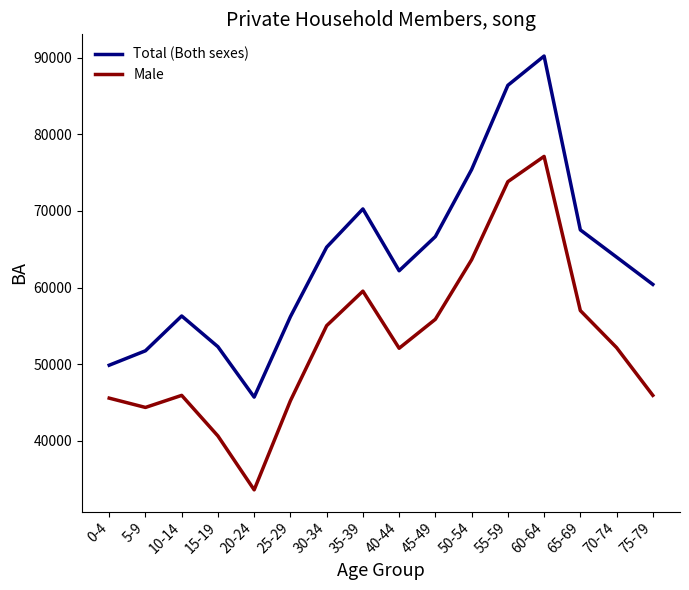

Which category has the lowest value across all series?

20-24